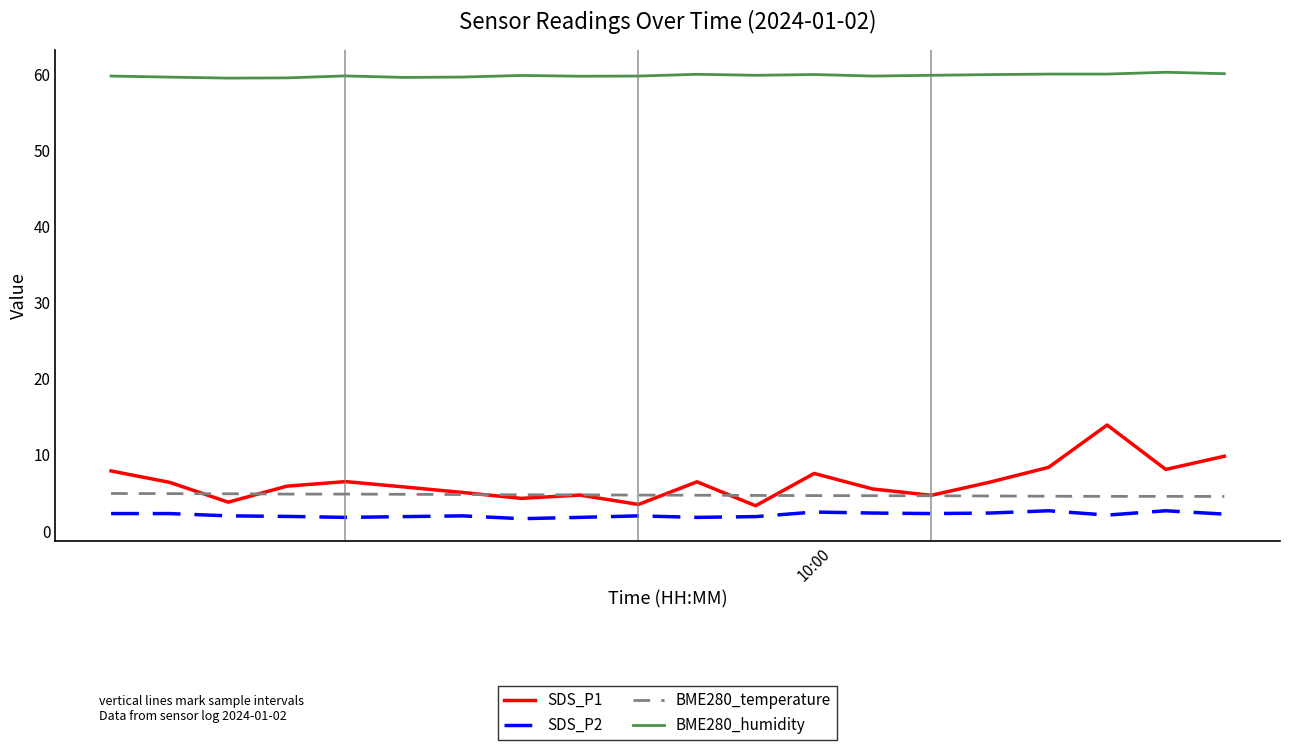

Does the chart have visible grid lines?

No